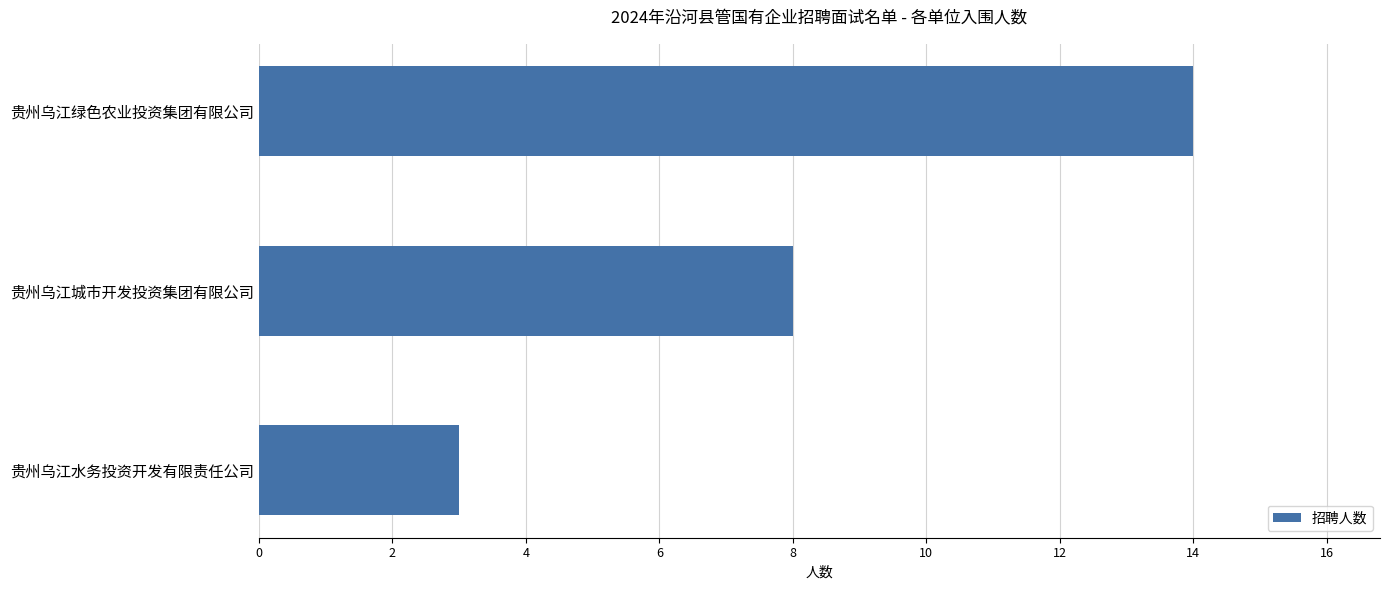

How many data points does each series have?

3